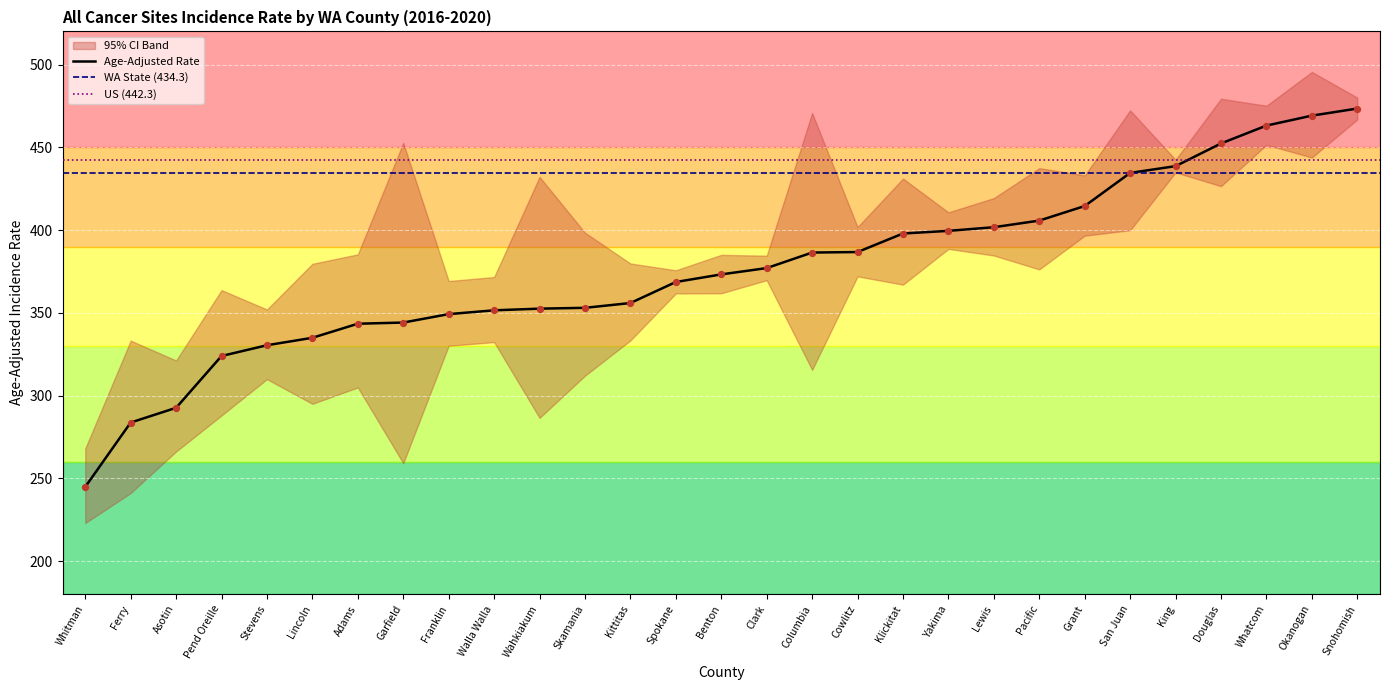

Which series has the largest total across all categories?

Upper 95% CI